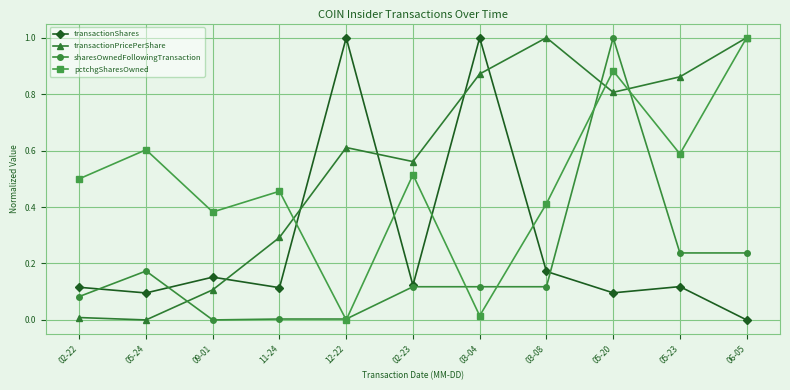

What is the maximum value shown in the chart?

1.0